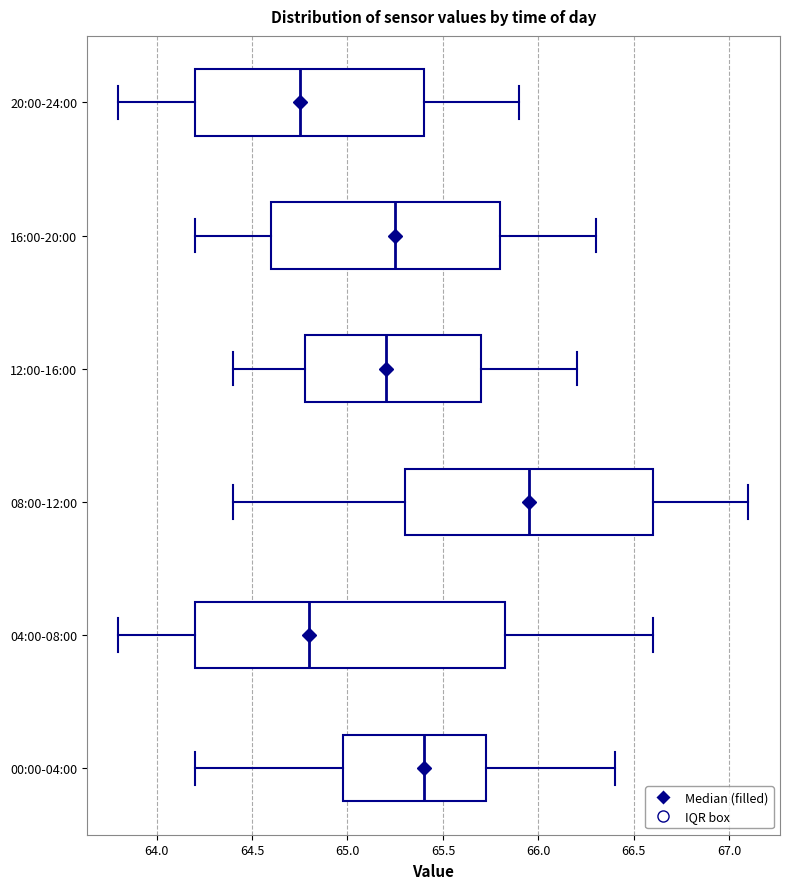

Comparing the boxes themselves (not the whiskers), which one is the widest?

04:00-08:00